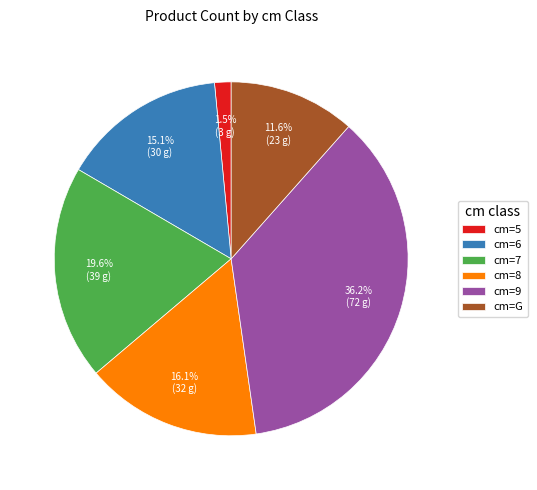

What is the ratio of the value at cm=8 to the value at cm=9?

0.4